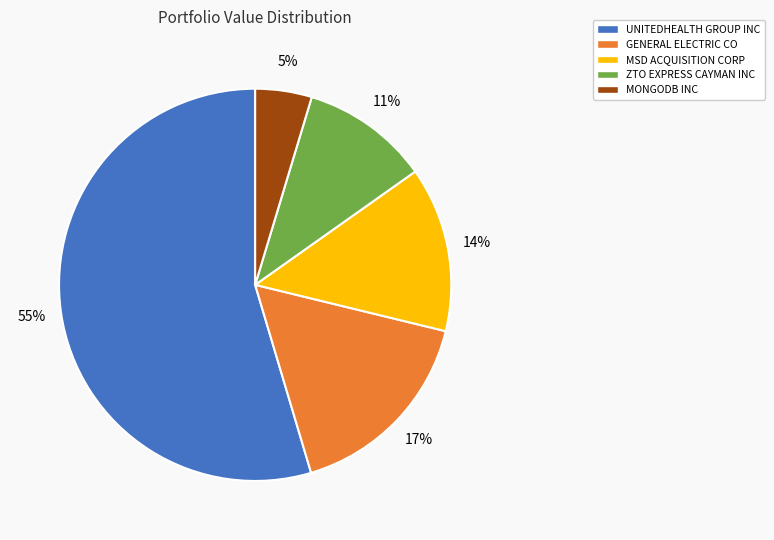

How many slices are in this pie chart?

5